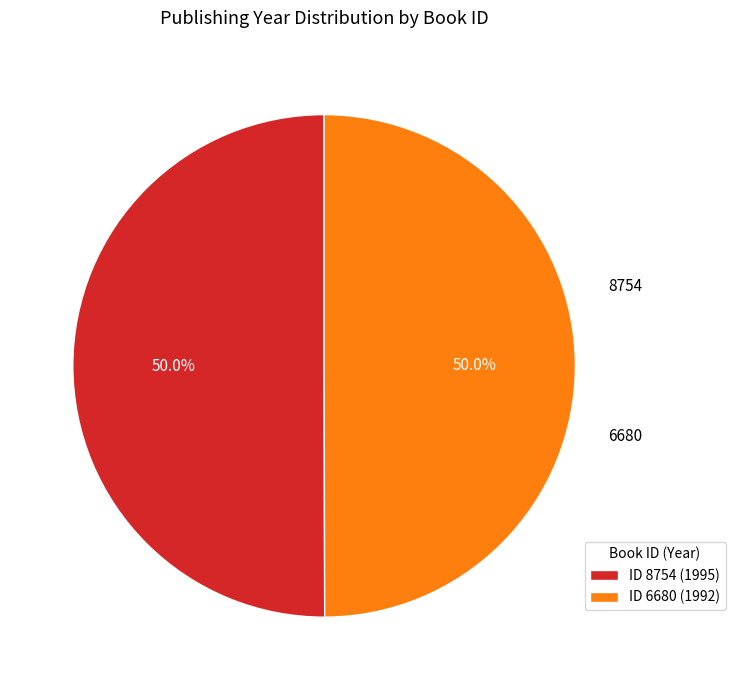

What portion of the pie excludes ID 8754 (1995)?

50.0%